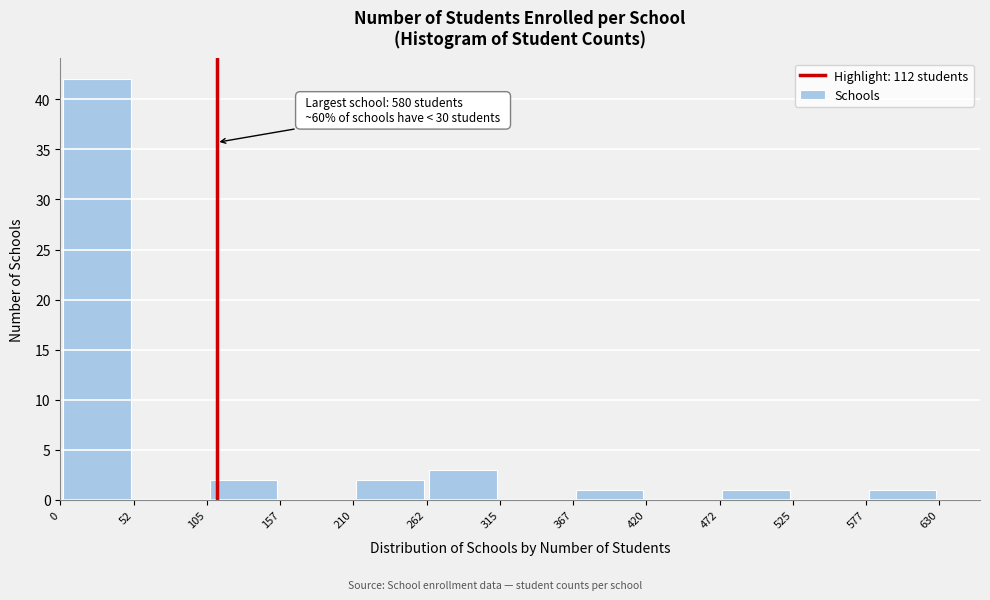

Over which range of the x-axis is the bar tallest?

0 to 52